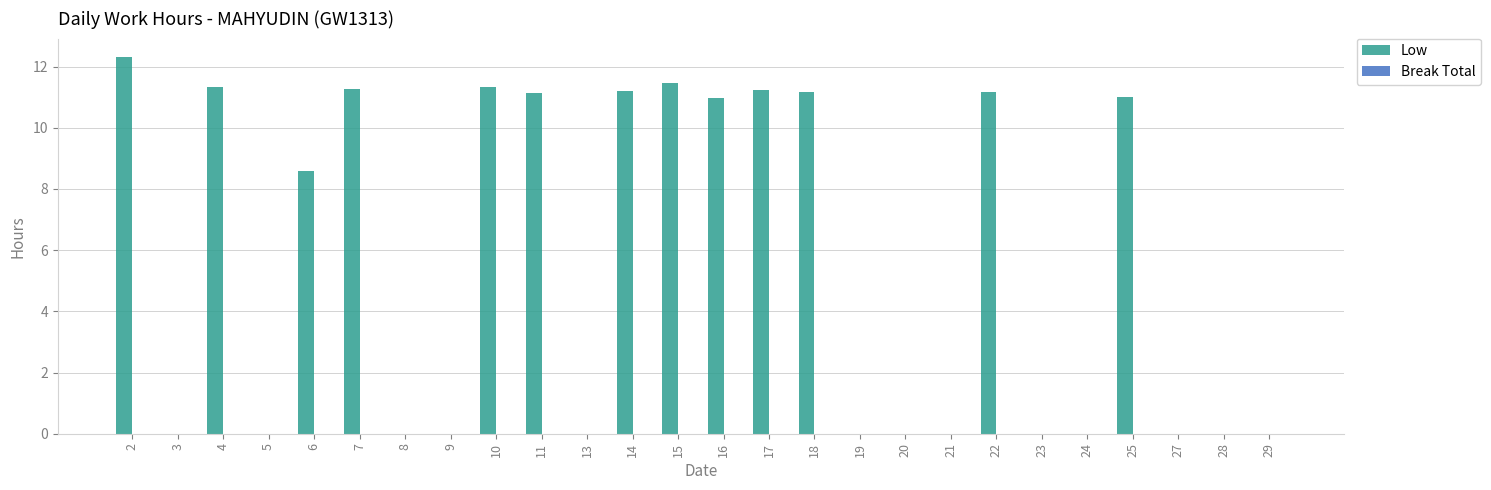

What is the sum of all values?

144.2